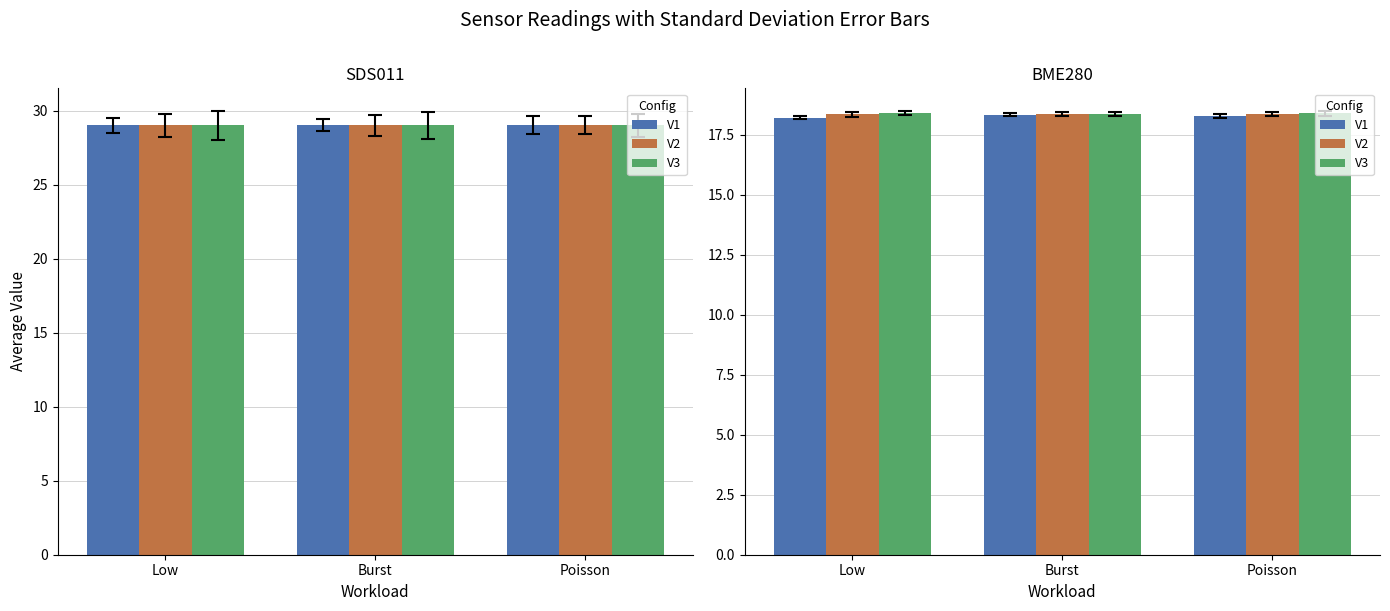

What are all the series names shown in the legend?

V1, V2, V3